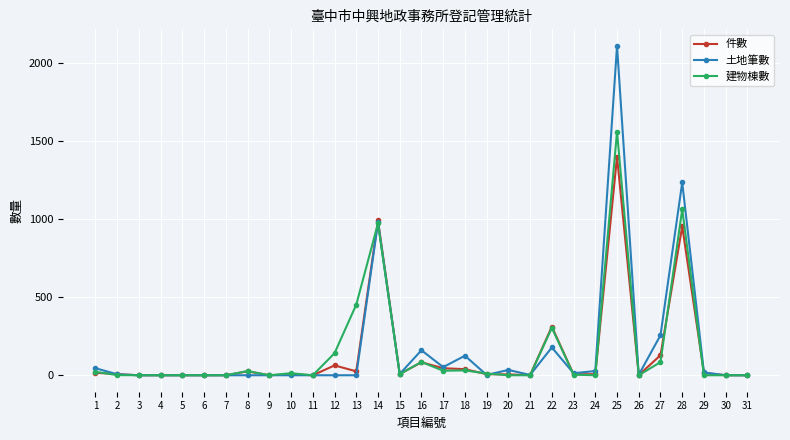

Is the value of 土地筆數 at 25 greater than the value of 建物棟數 at 21?

Yes